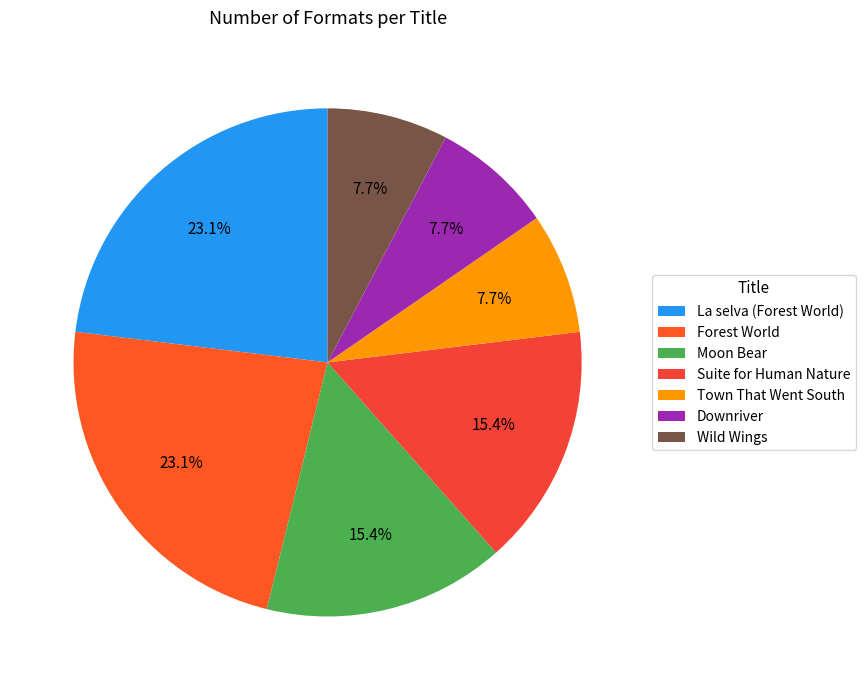

Is the sum of Suite for Human Nature and Wild Wings greater than half?

No